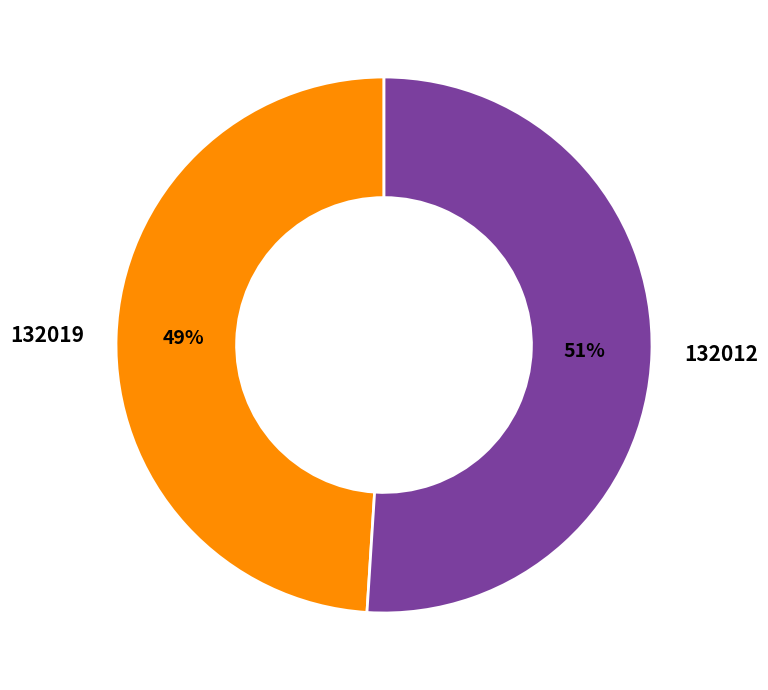

Rank the categories by value from highest to lowest.

132012, 132019